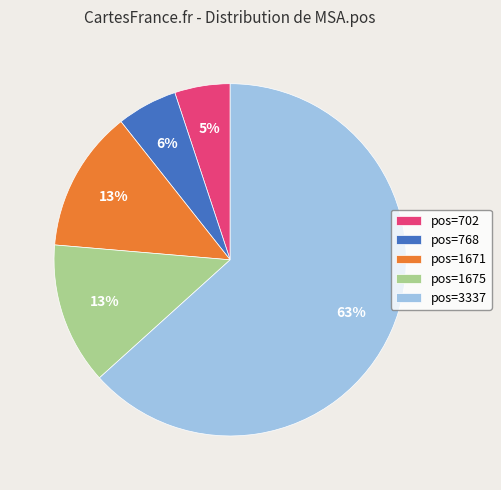

To the nearest percent, what is the difference between the largest and smallest slice percentages?

58%